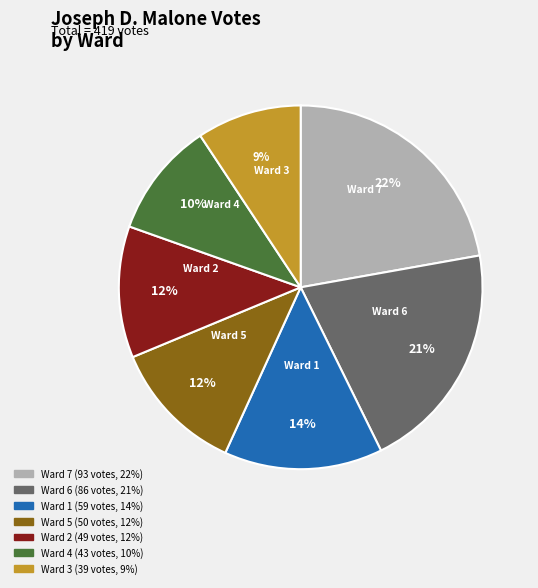

Is it true that Ward 6 is 21% of the pie?

True